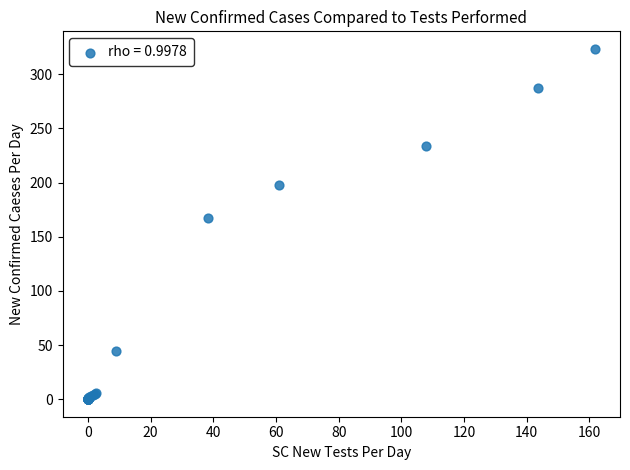

What Y value in the scatter plot is closest to 161?

167.7